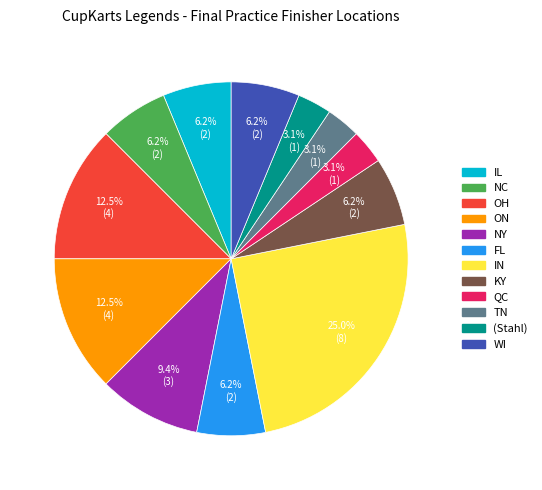

Does any single category account for the majority?

No